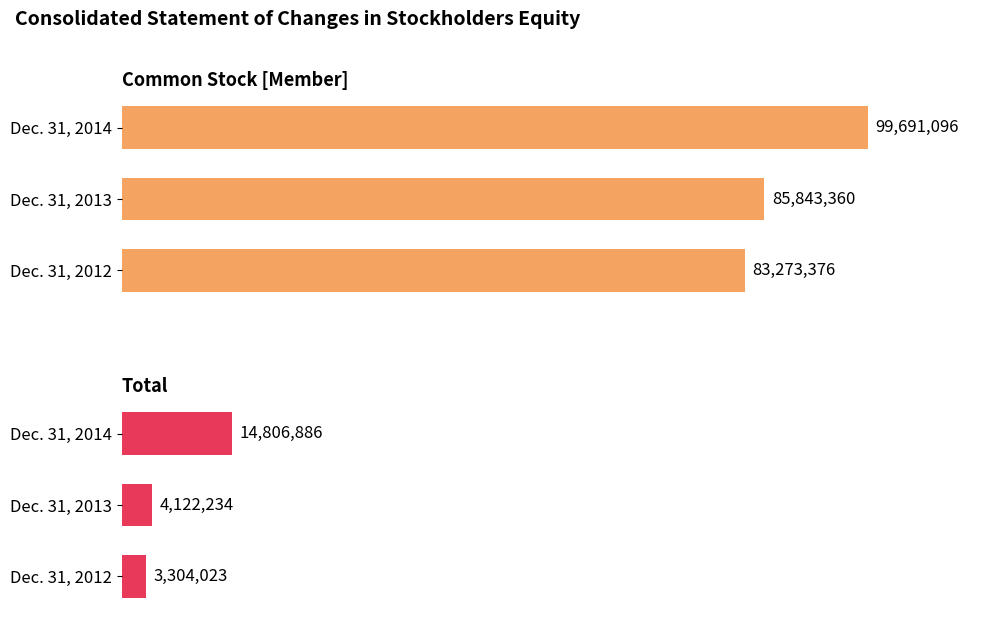

How many bars are there in total?

6